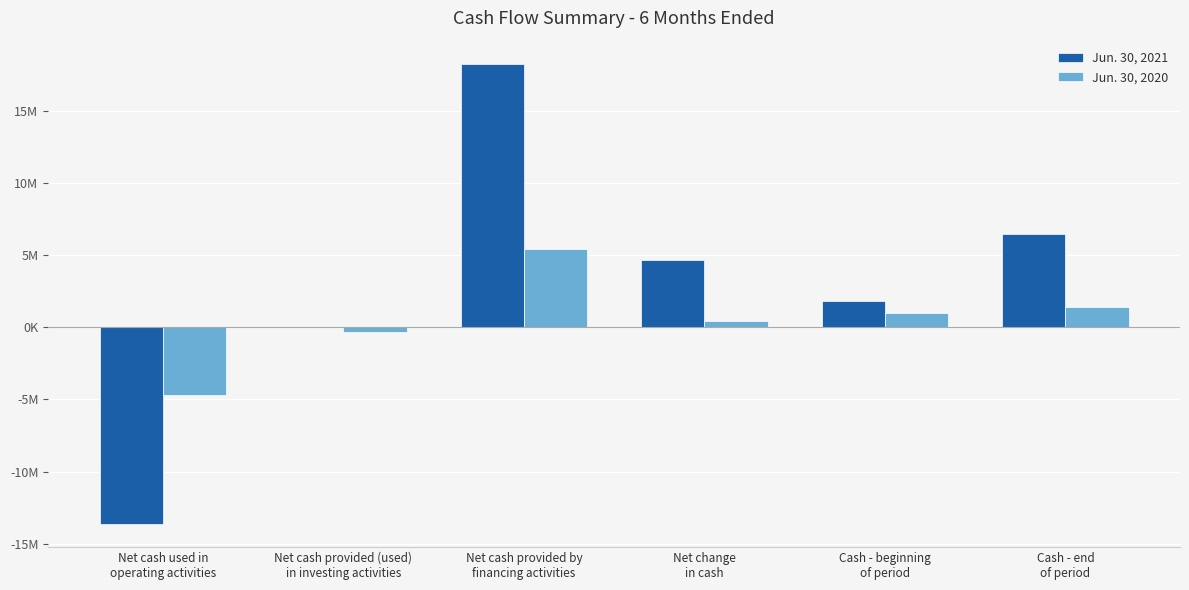

Are the bars horizontal?

No